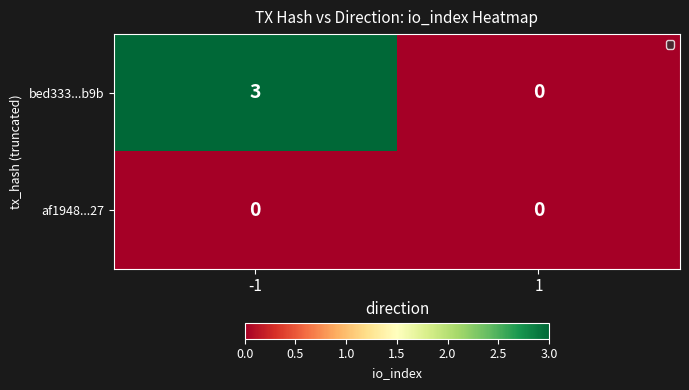

What is the difference between the bed333...b9b values at -1 and 1?

3